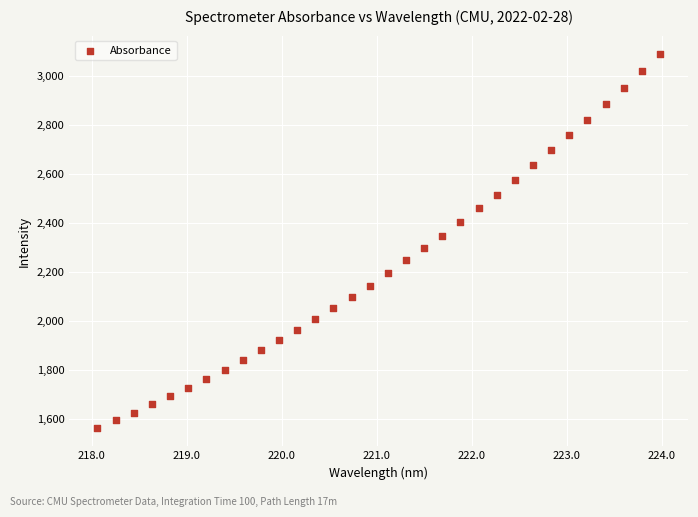

What is the range of Y values (max minus min)?

1522.7